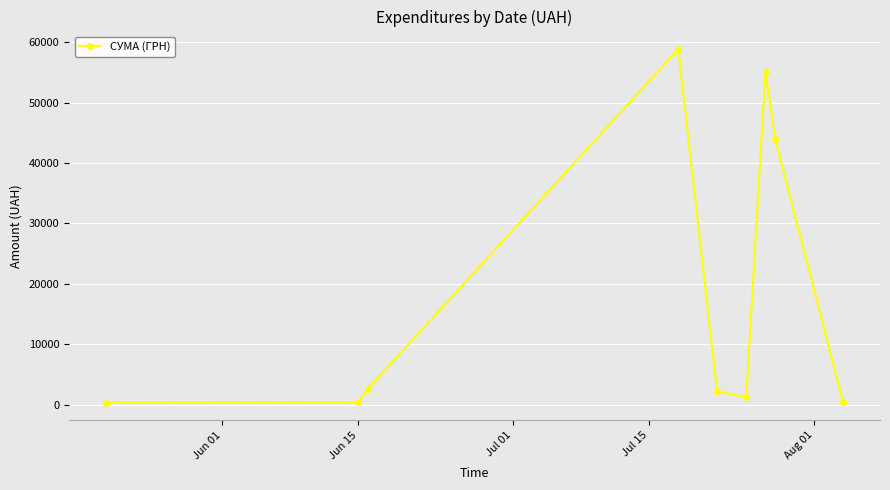

How many lines are shown in the chart?

1